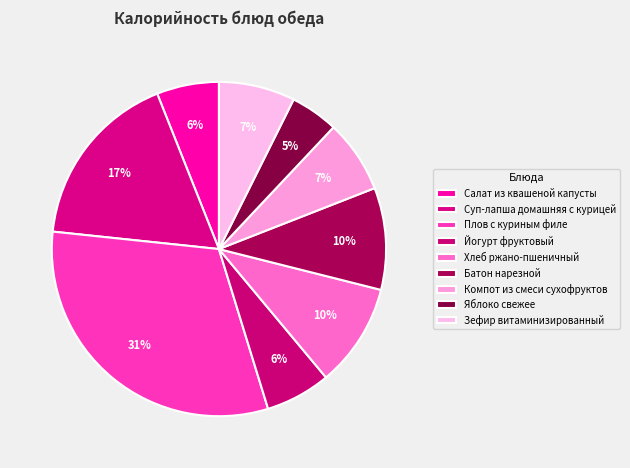

To the nearest percent, what is the average slice percentage?

11%